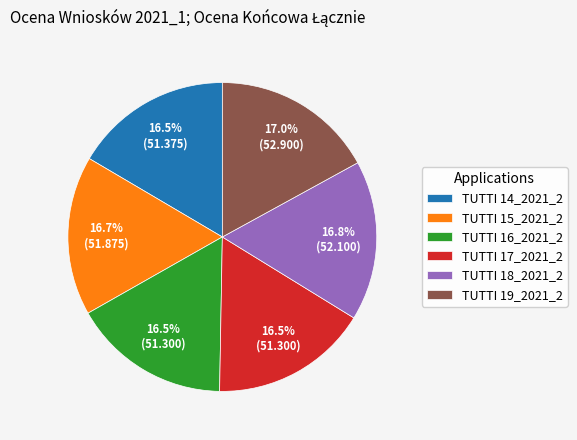

What percentage is the TUTTI 19_2021_2 slice, to the nearest percent?

17%